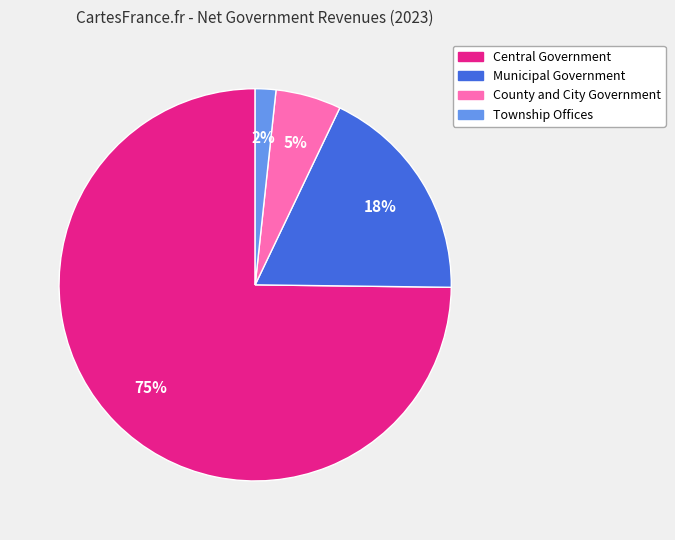

Which category has the smallest portion of the pie?

Township Offices